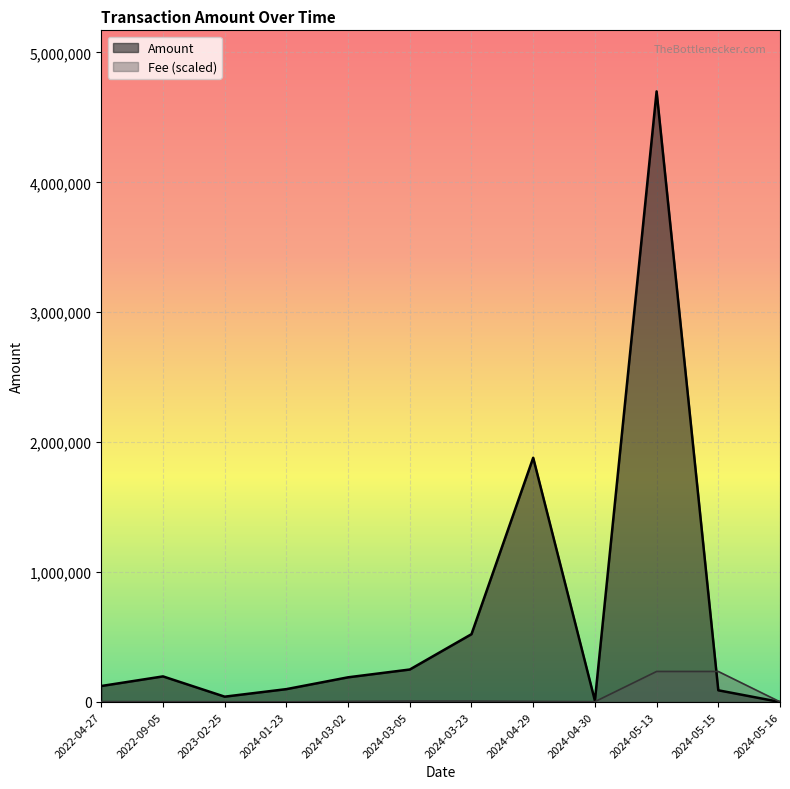

True or false: Amount and Fee intersect in this chart.

True